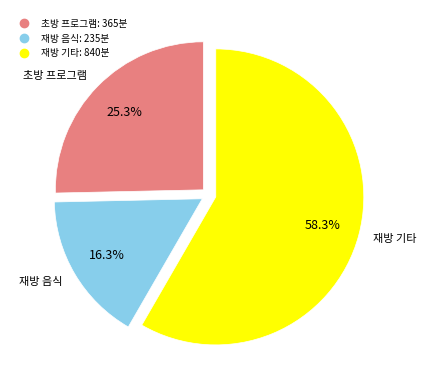

Does any single category account for the majority?

Yes